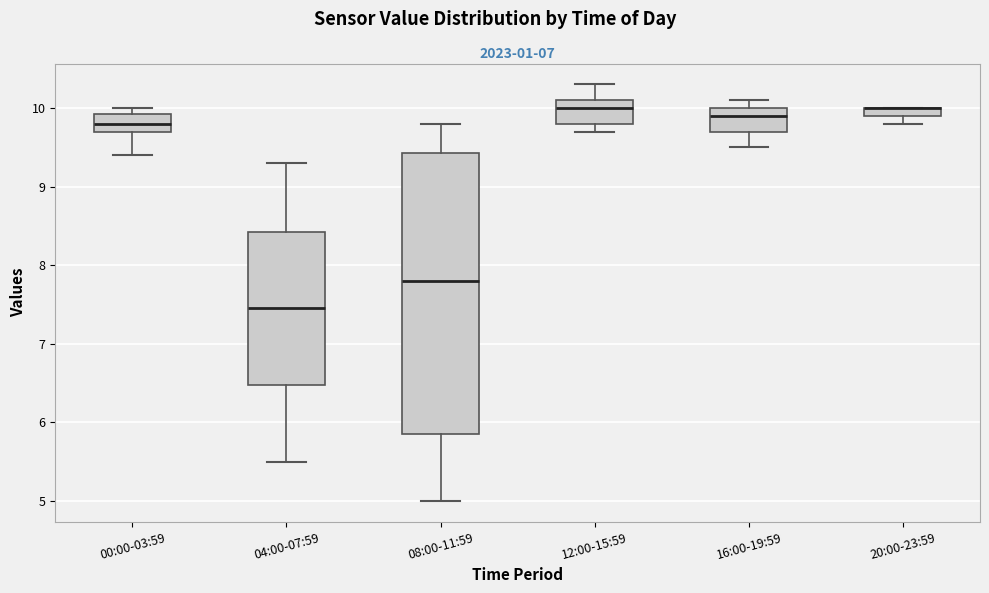

Where does the median line of the box for 16:00-19:59 sit on the y-axis? The values are not printed on the chart, so give them approximately, as read against the axis.

9.9